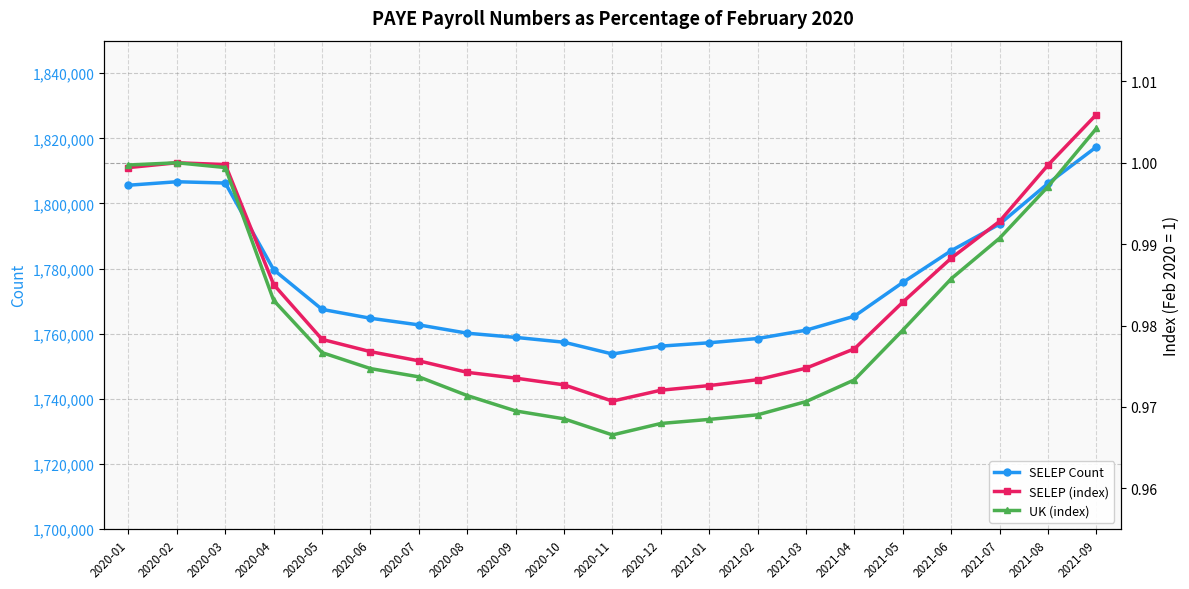

The value of SELEP (index) at 2020-10 is 0.3. True or false?

False